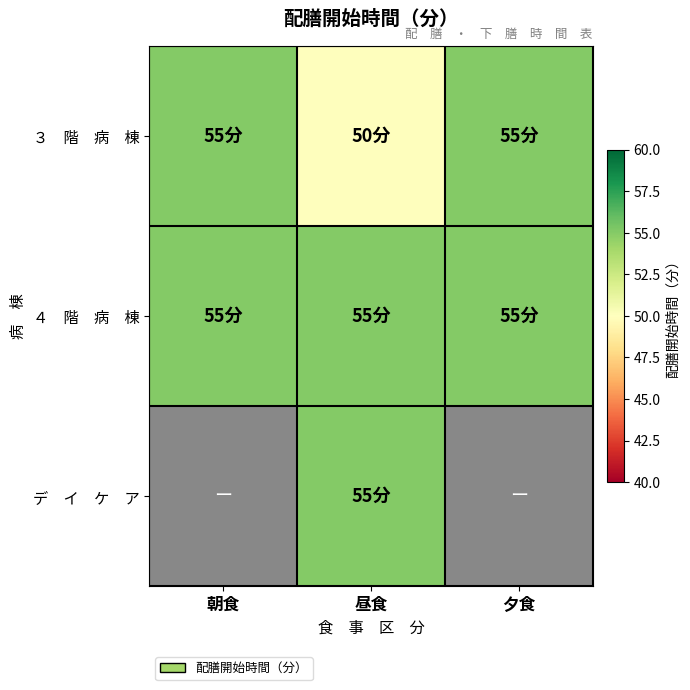

Is the value of デ イ ケ ア at 朝食 greater than the value of ３ 階 病 棟 at 夕食?

No